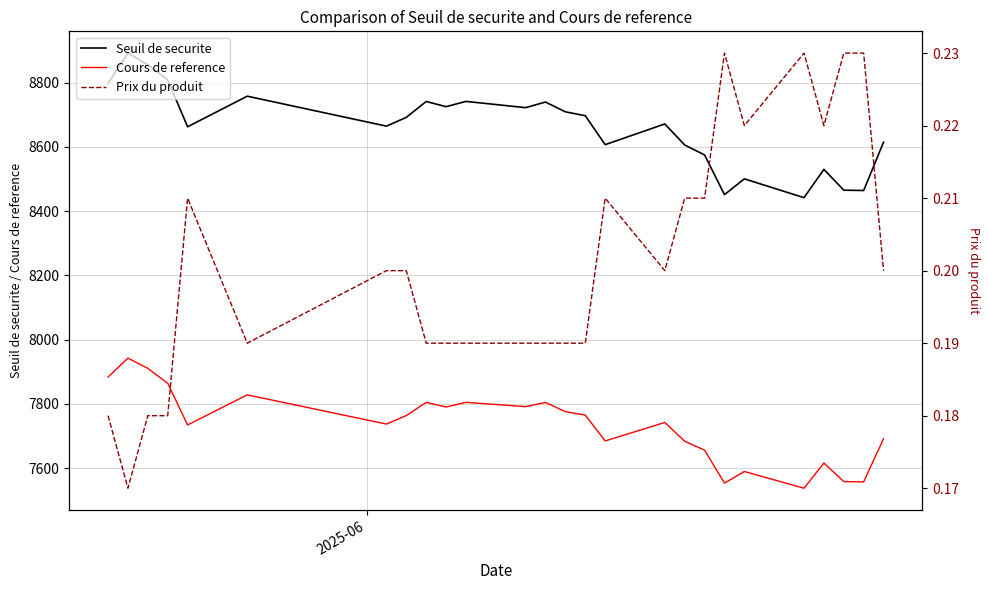

Count the number of data series in this chart.

3